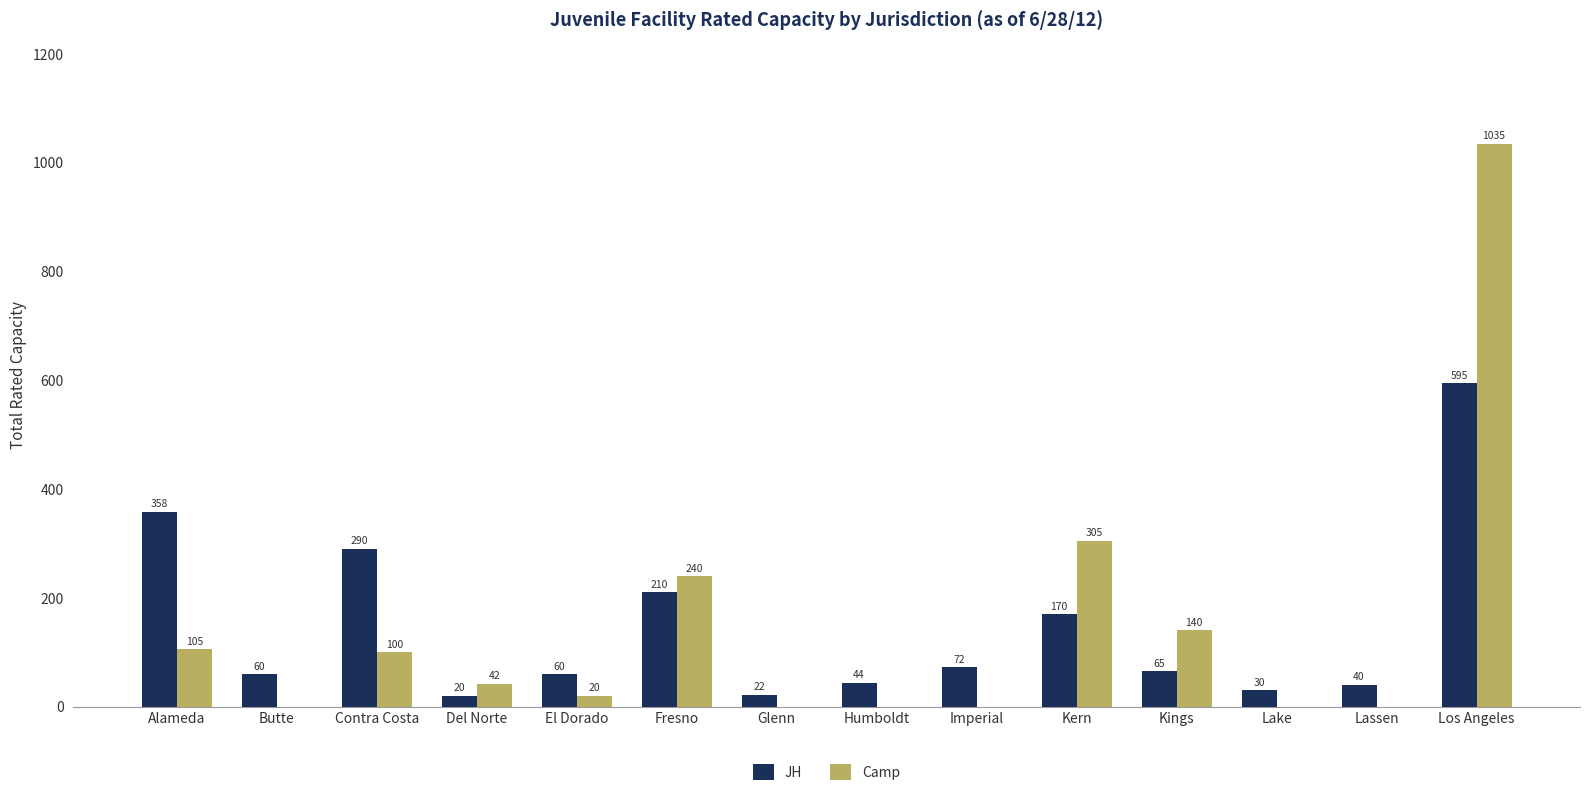

How many series are shown in this chart?

2